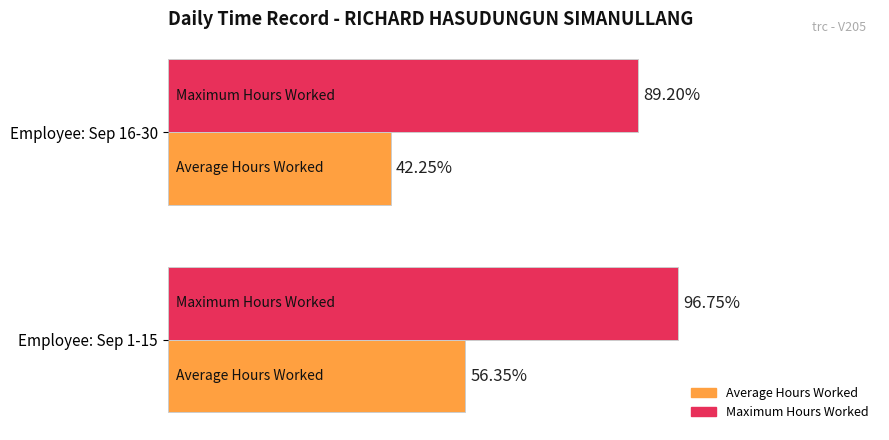

Rank the series by their average value, from highest to lowest.

Maximum Hours Worked, Average Hours Worked